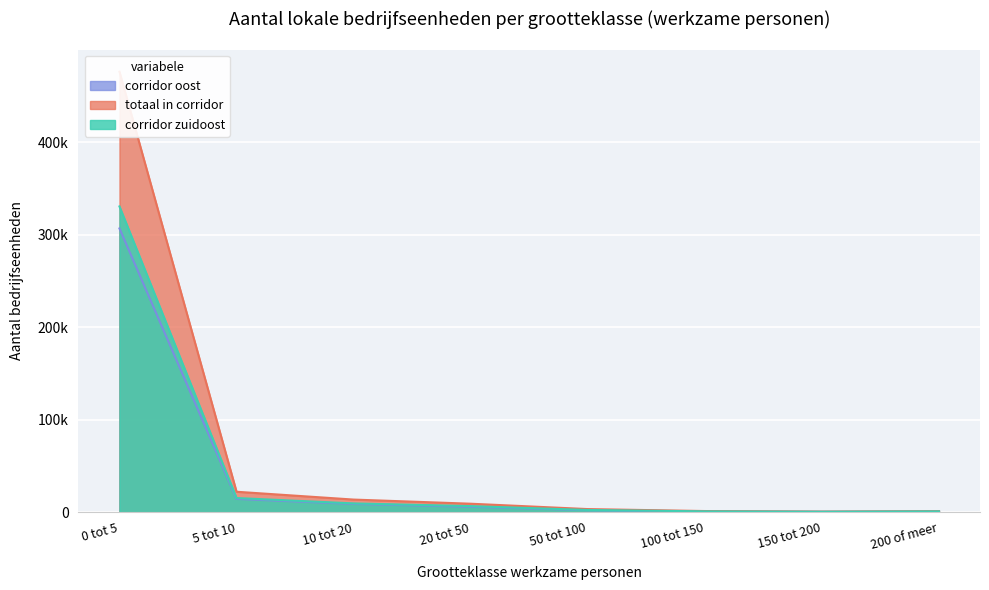

True or false: totaal in corridor zuidoost of oost and corridor zuidoost cross at least once.

False